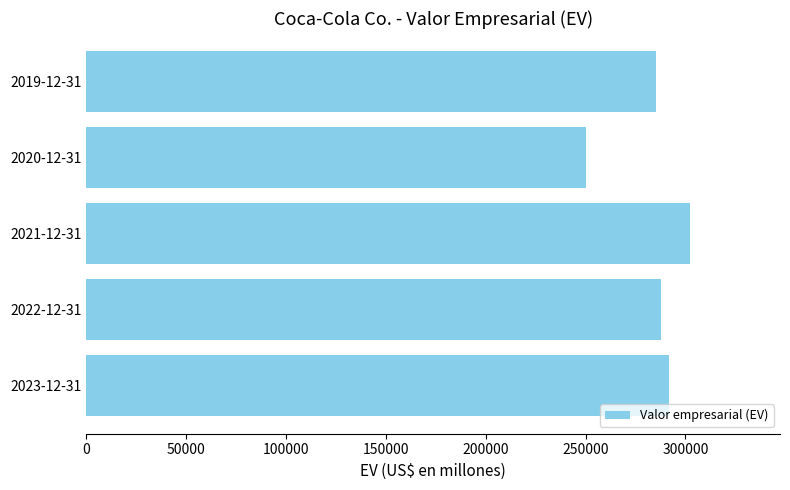

How many bars are there in total?

5